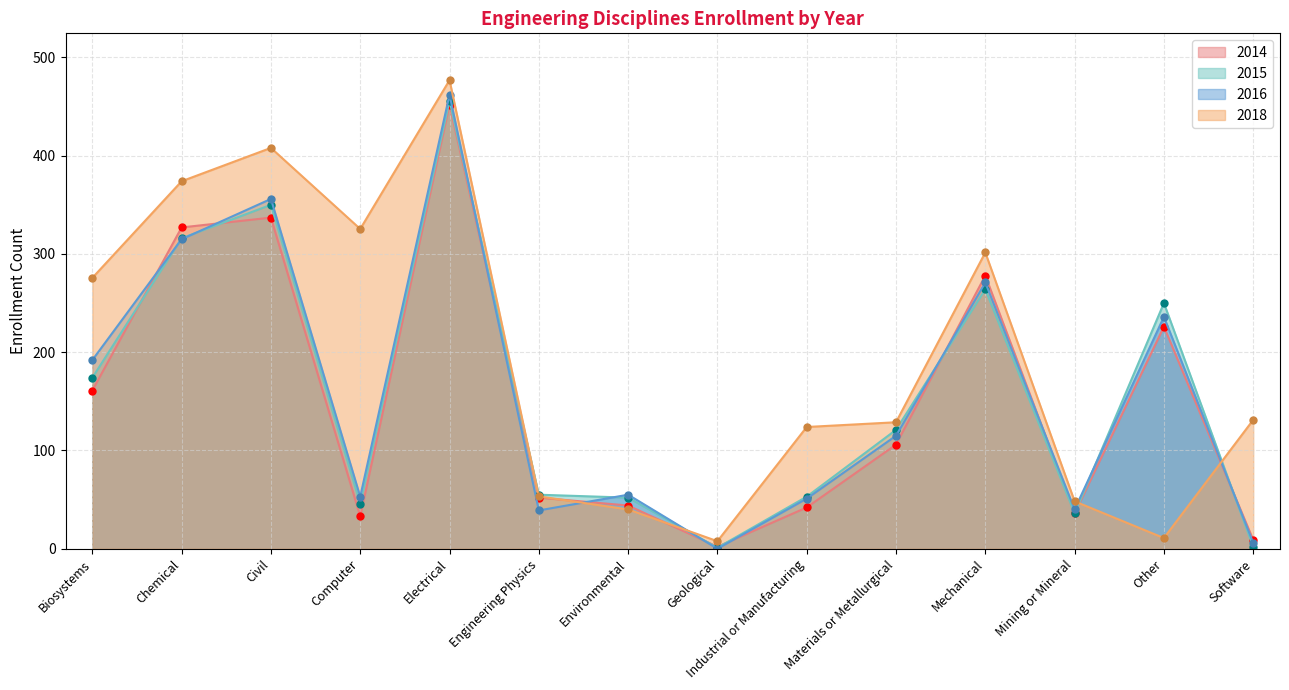

How many times do 2016 and 2014 cross each other?

9